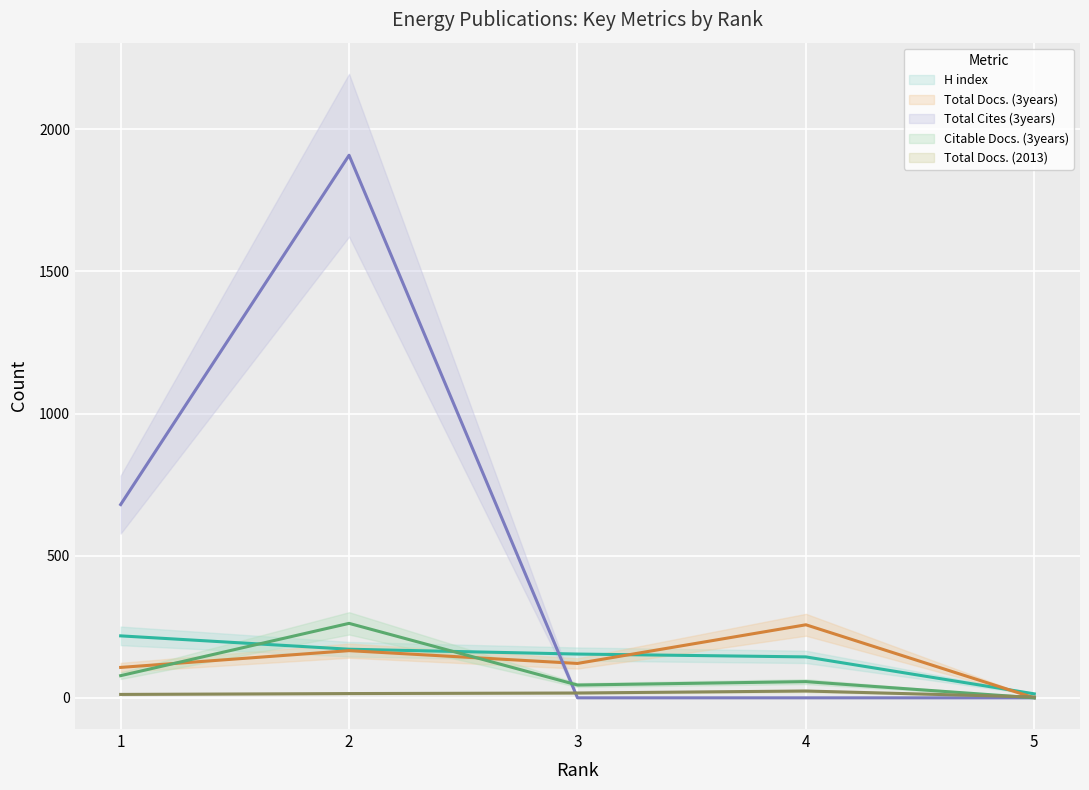

The H index series shows 144 at 4. True or false?

True